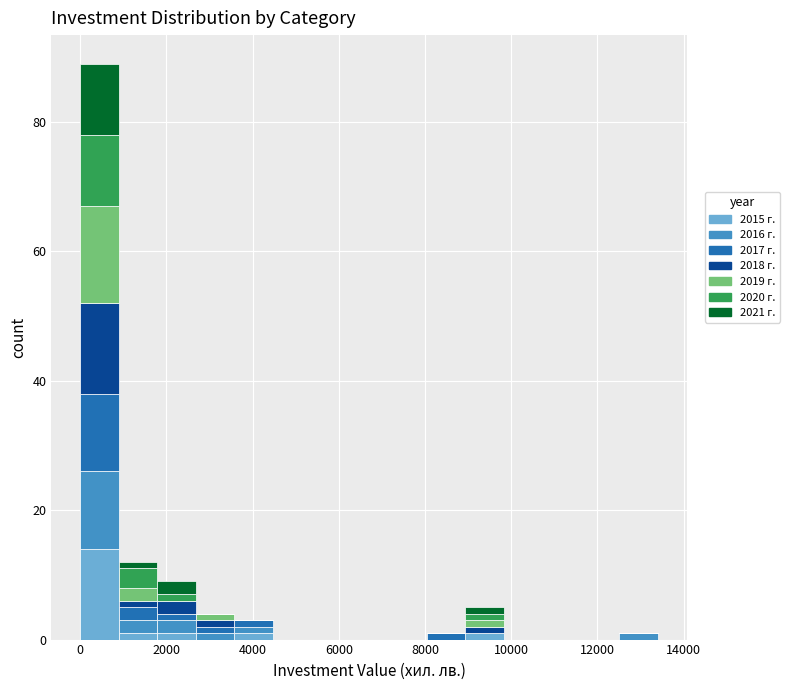

Reading left to right, transcribe this chart: for each stacked bar, give the range it covers on the x-axis and its total height. Neither the bar edges nor the heights are printed on the chart, so give them approximately, as read against the axes.

0 to 800: 90
800 to 1800: 12
1800 to 2600: 10
2600 to 3600: 4
3600 to 4400: 4
4400 to 5400: 0
5400 to 6200: 0
6200 to 7200: 0
7200 to 8000: 0
8000 to 9000: under 2
9000 to 9800: 6
9800 to 10800: 0
10800 to 11600: 0
11600 to 12600: 0
12600 to 13400: under 2